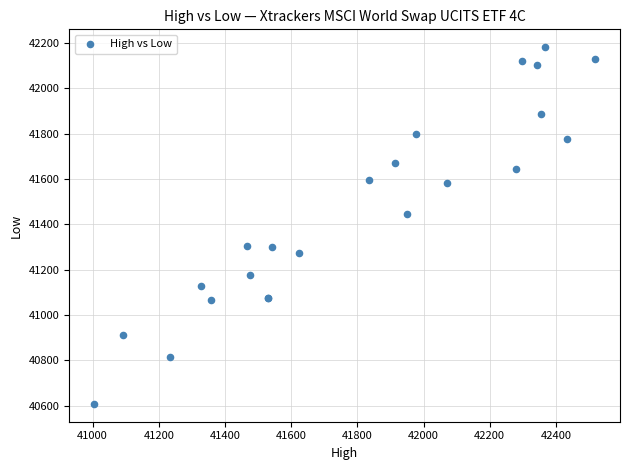

What Y value in the scatter plot is closest to 41395?

41448